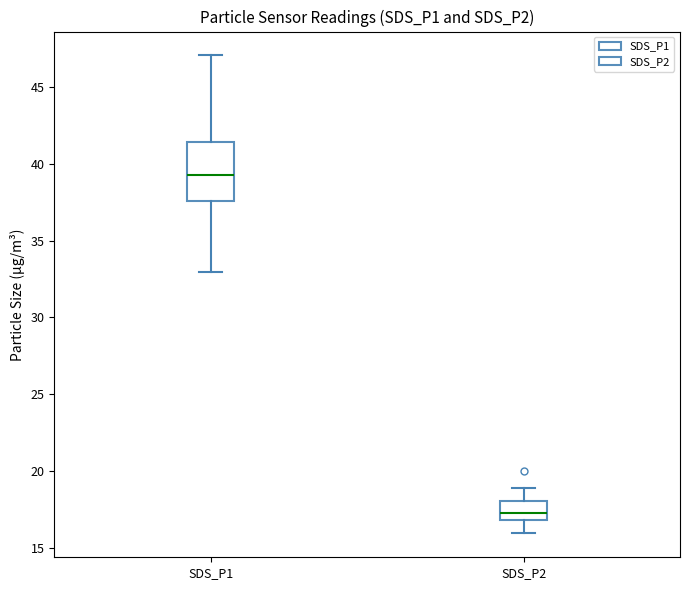

Where is the upper edge of the box for SDS_P2 on the y-axis? The values are not printed on the chart, so give them approximately, as read against the axis.

18.0